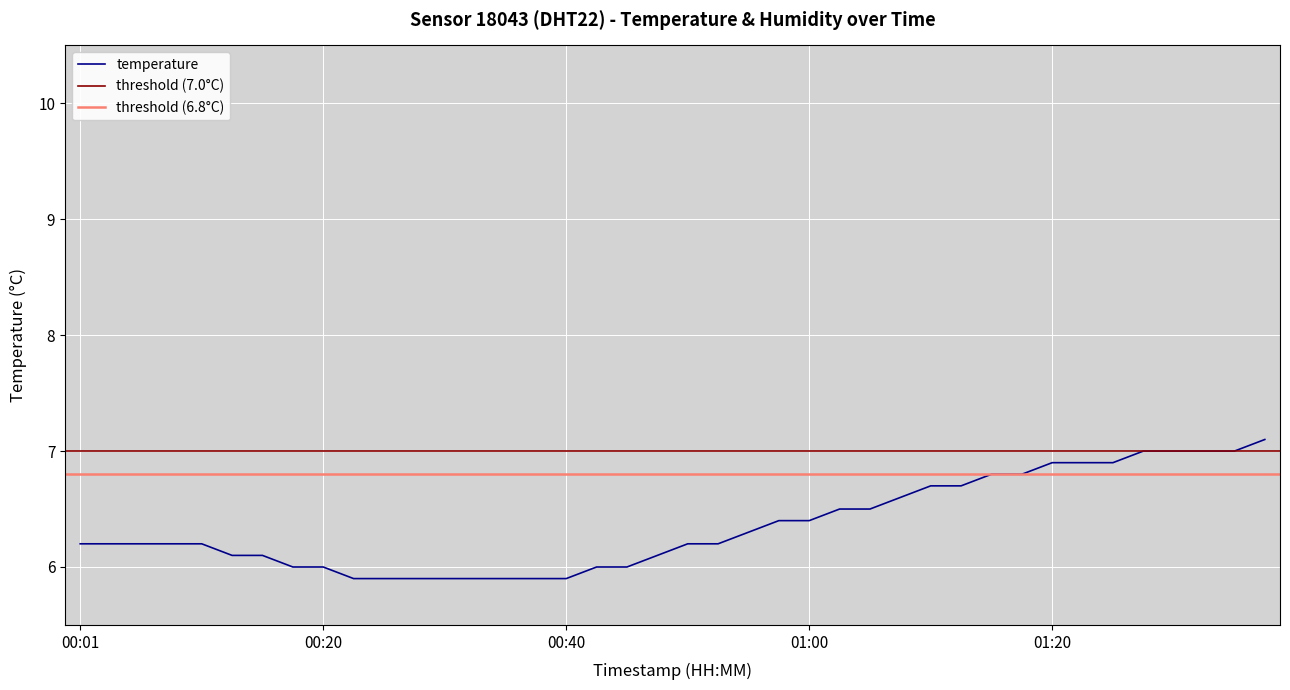

The value at 01:31 is 11.3. True or false?

False